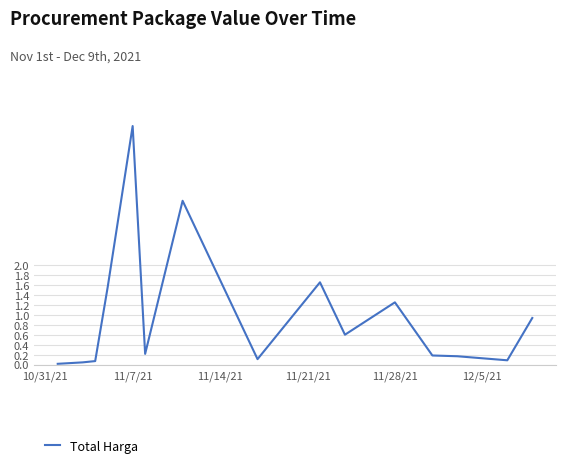

What is the difference between the maximum and minimum values?

4.8